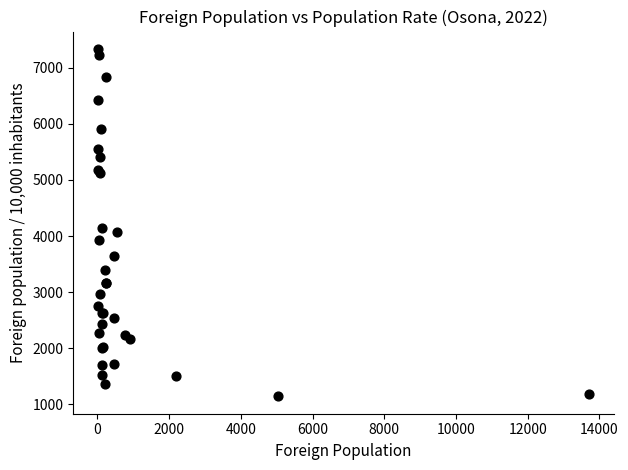

What Y value in the scatter plot is closest to 4238?

4146